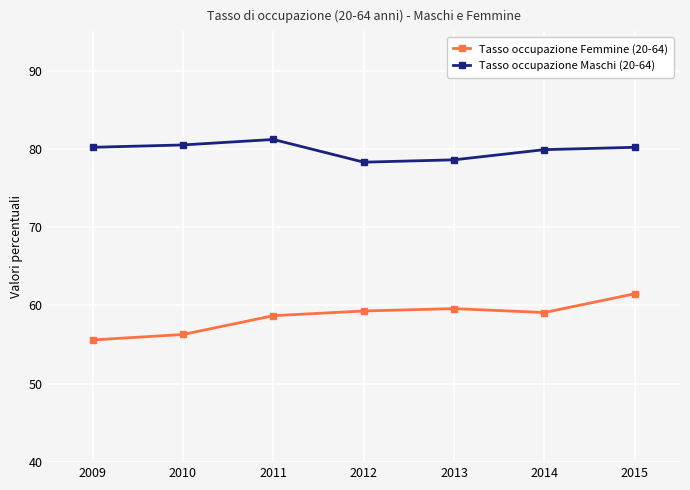

Count the number of data series in this chart.

2